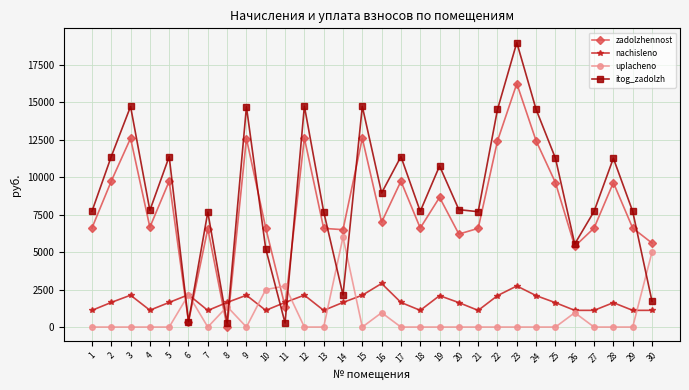

What is the total value across all series at 4?

15573.4